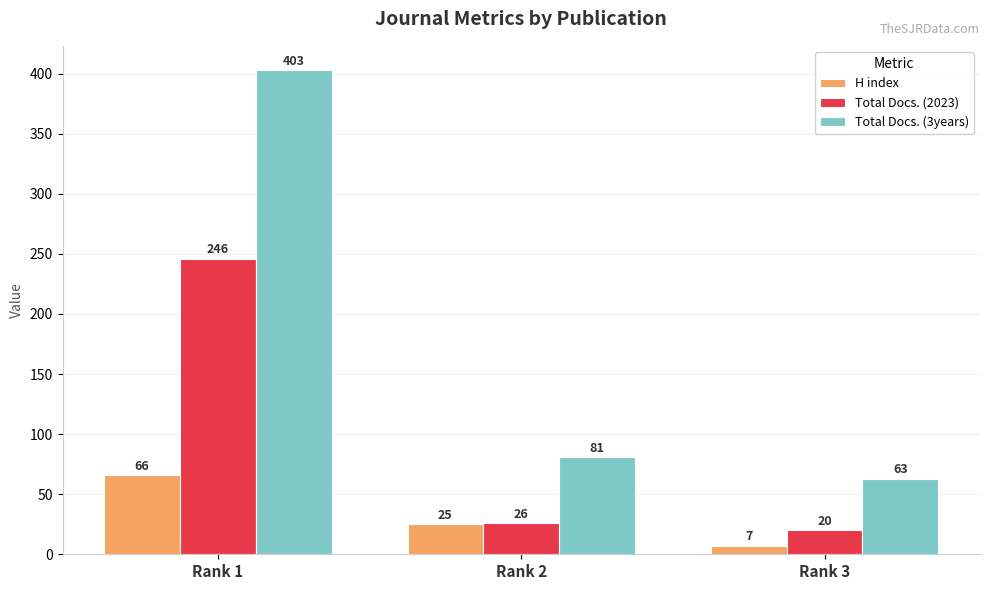

The Total Docs. (3years) series shows 111 at Rank 1. True or false?

False